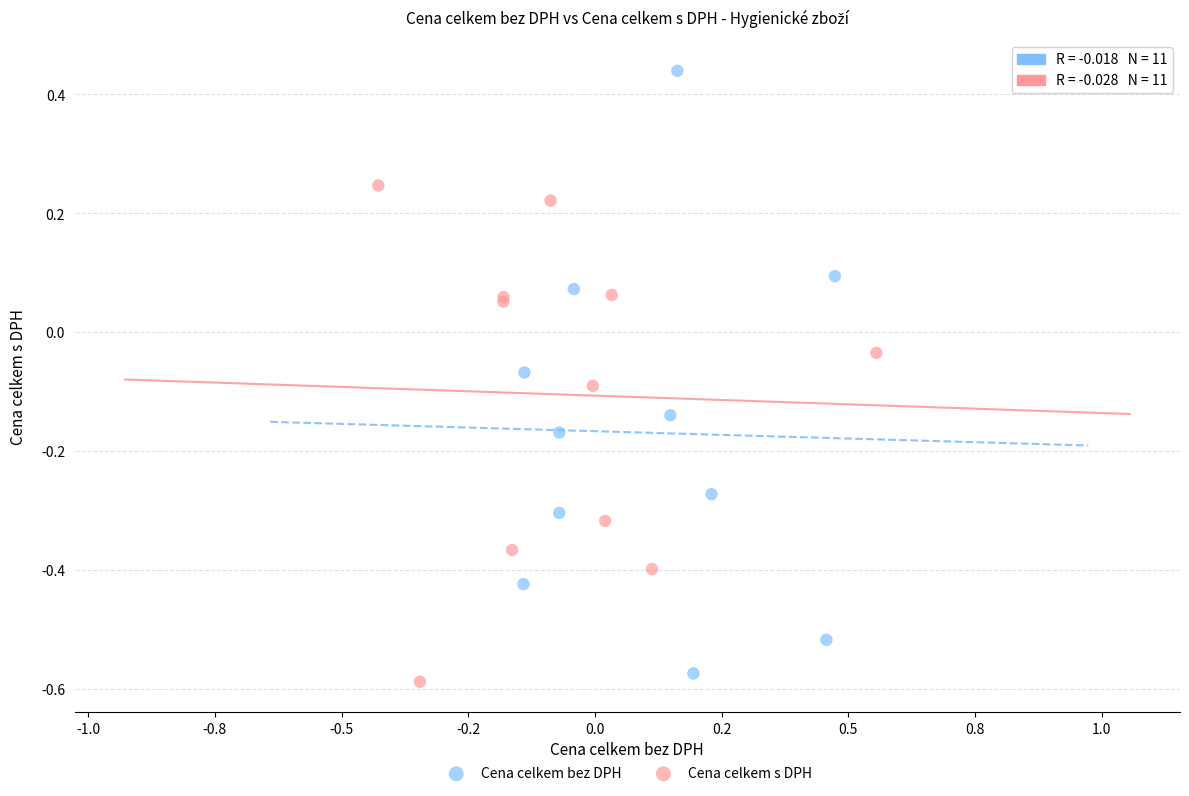

Which series reaches the maximum Y coordinate?

Cena celkem bez DPH